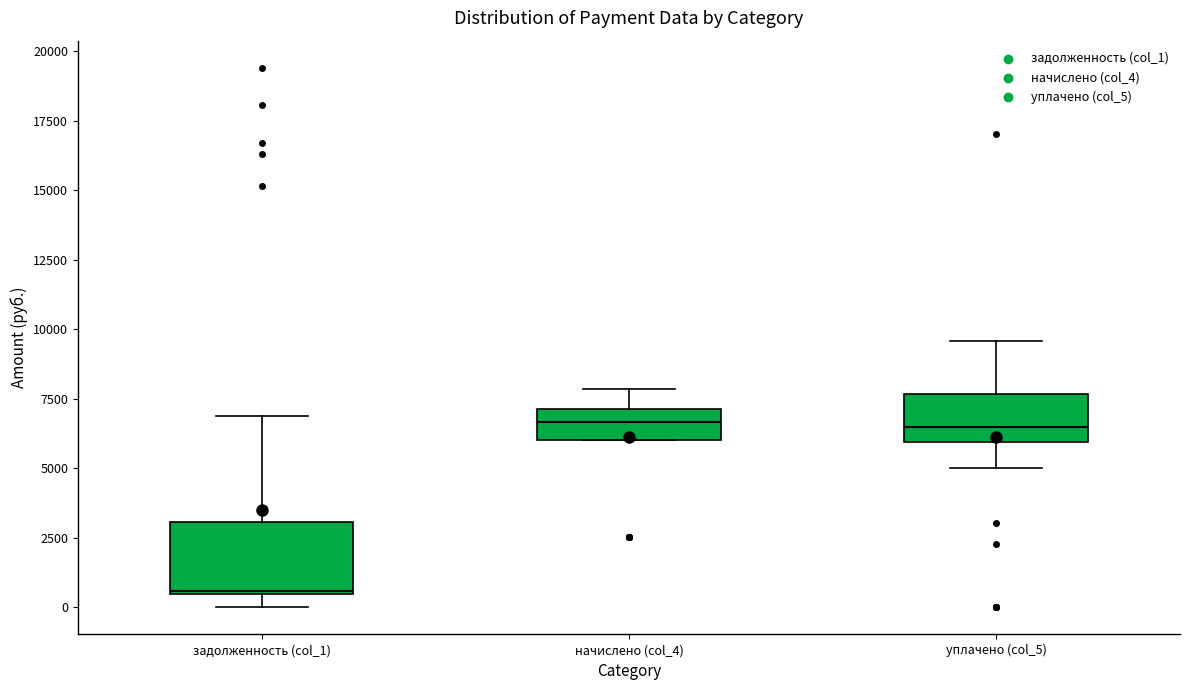

Where is the upper edge of the box for уплачено (col_5) on the y-axis? The values are not printed on the chart, so give them approximately, as read against the axis.

7500